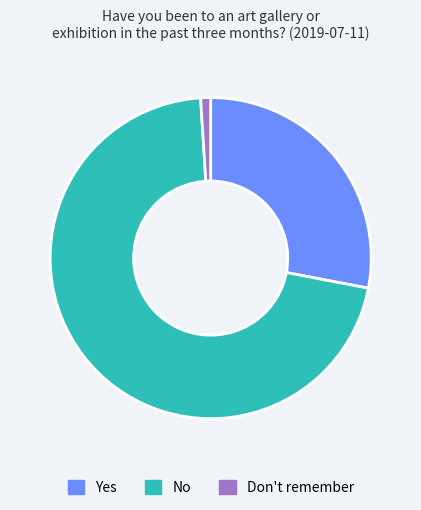

Which slice represents more than half of the pie?

No